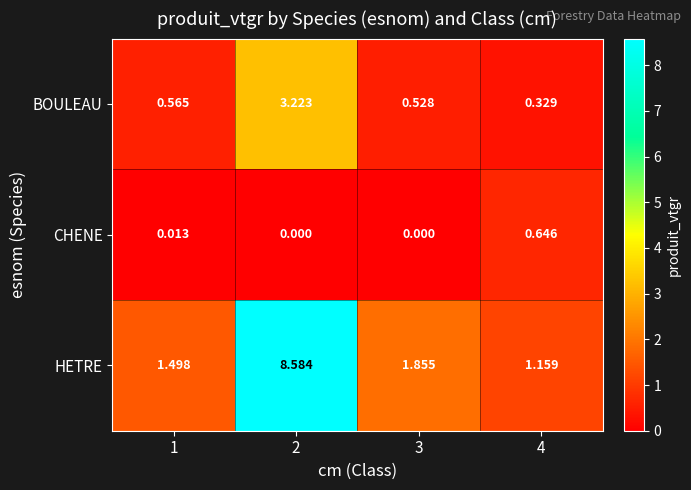

Which series has the largest range (max minus min)?

HETRE